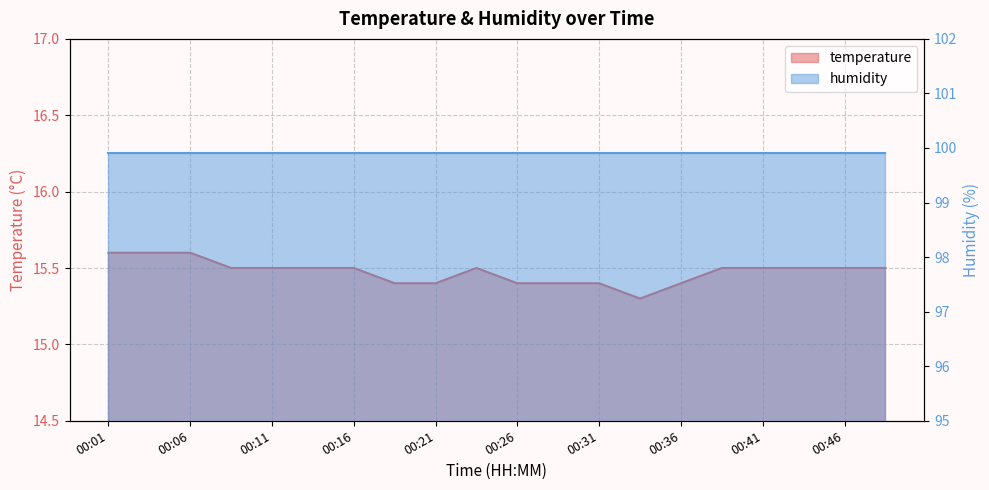

What is the difference between the maximum and minimum values?

0.3